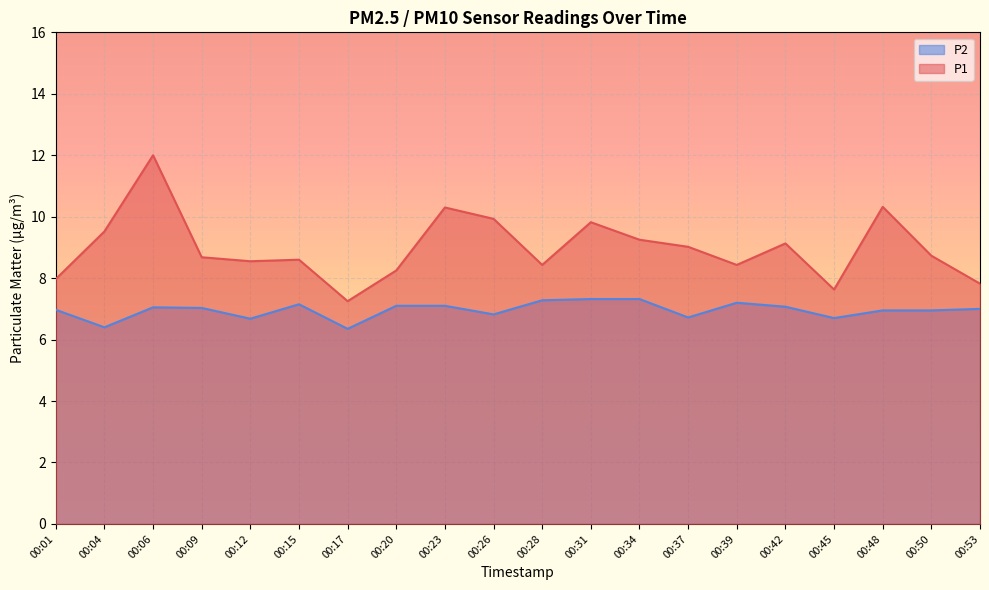

Which series changed the most between 00:06 and 00:15?

P1